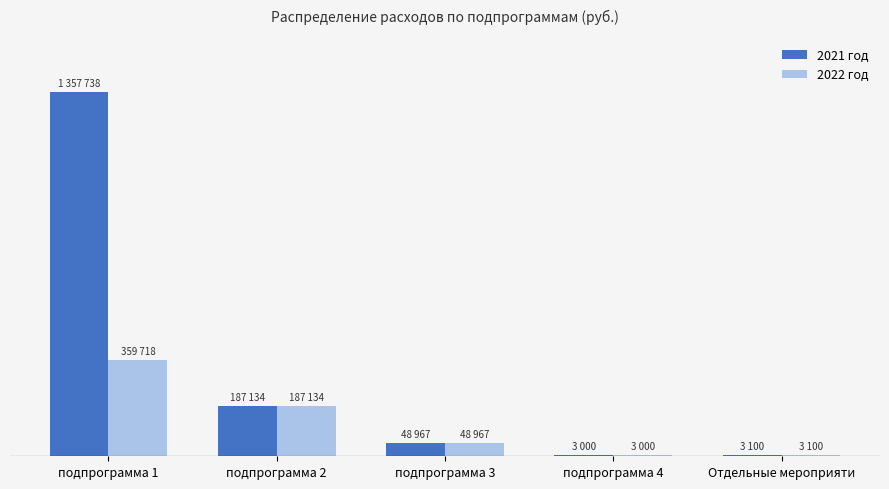

Between Отдельные мероприяти and подпрограмма 3, which is larger?

подпрограмма 3